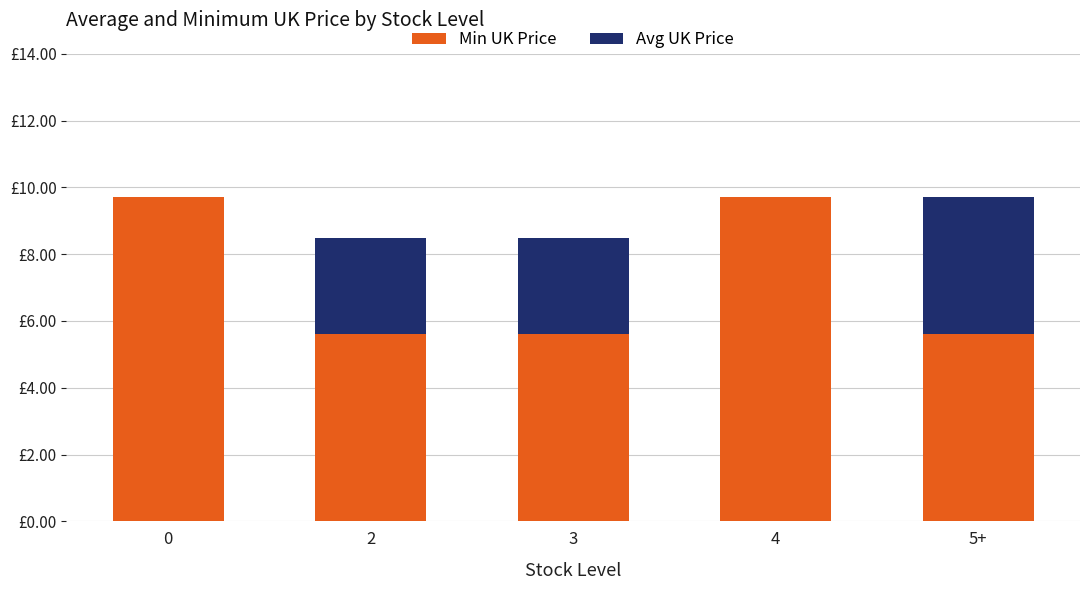

The value of Avg UK Price at 0 is 2.5. True or false?

False